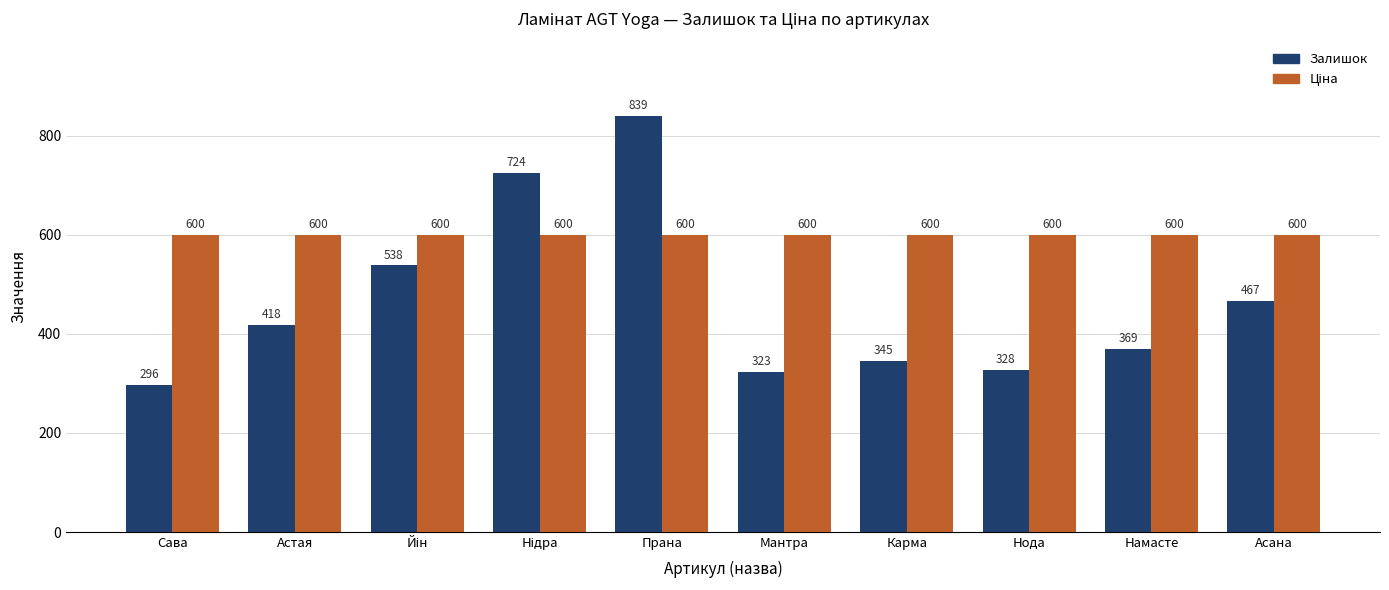

What is the sum of all Залишок values?

4647.0